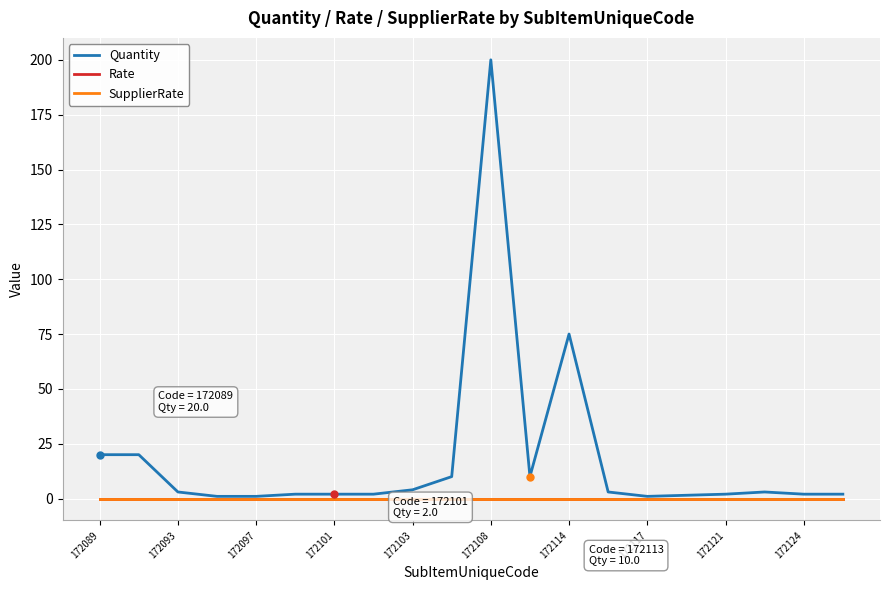

Does the chart display data point markers on the line(s)?

No